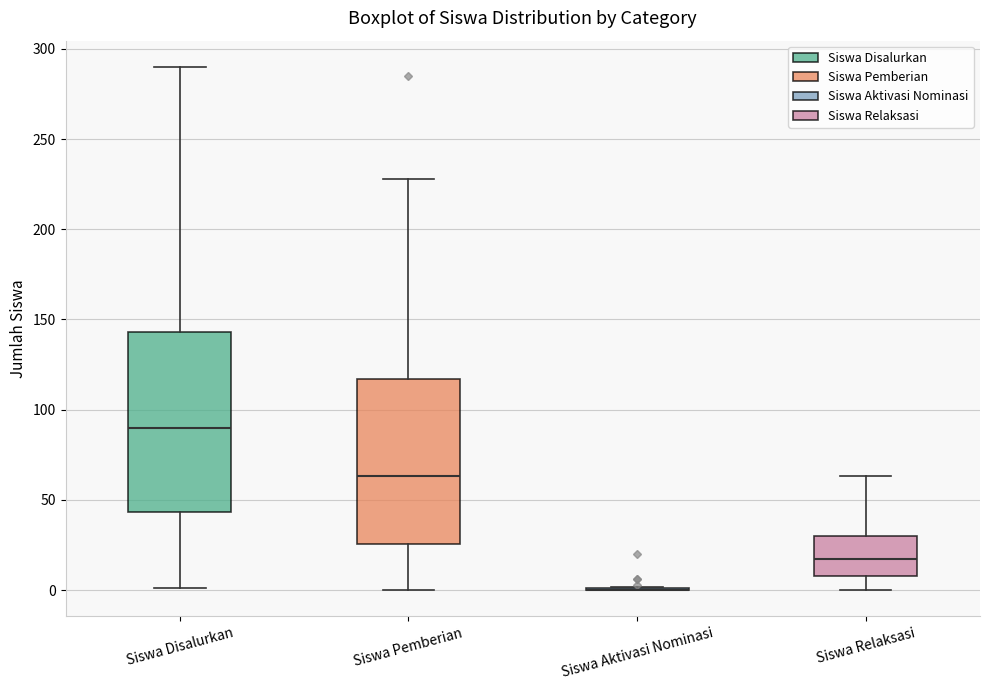

Where is the lower edge of the box for Siswa Pemberian on the y-axis? The values are not printed on the chart, so give them approximately, as read against the axis.

25